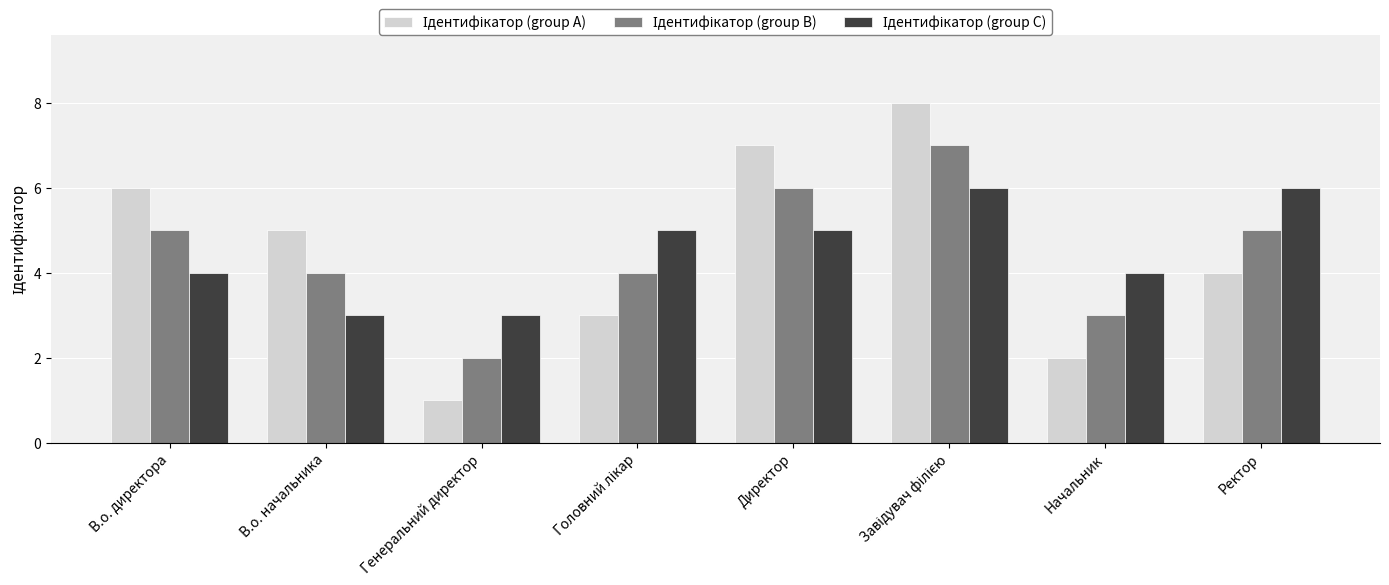

What is the total value across all series at В.о. начальника?

12